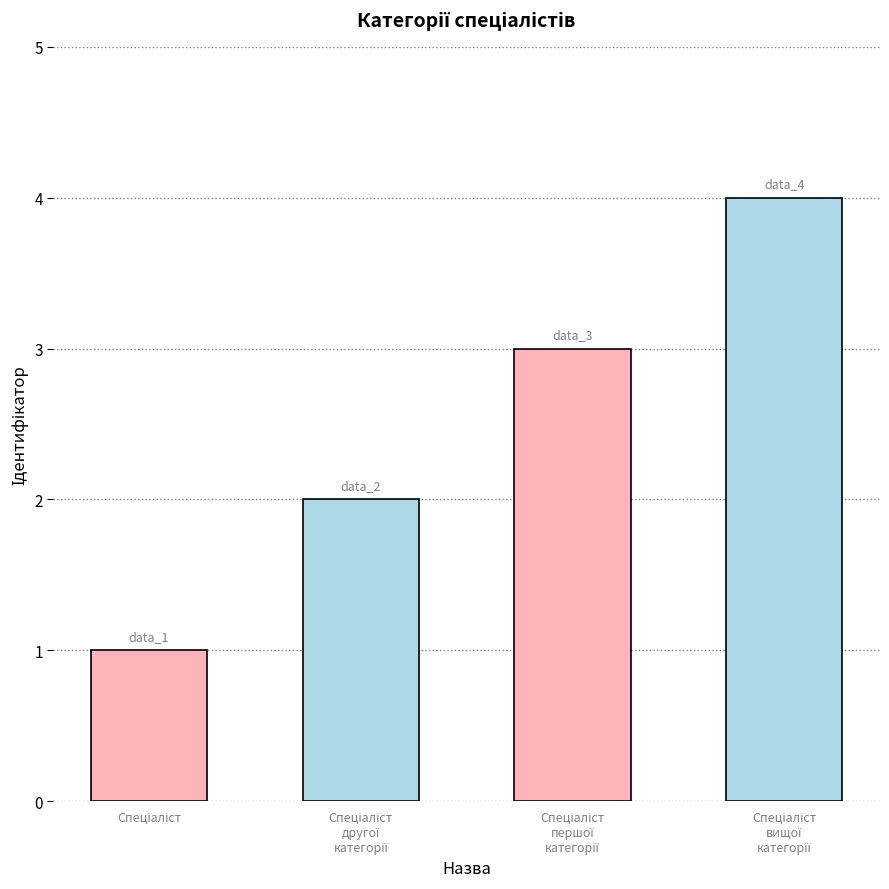

Are the bars grouped side by side (vs. stacked)?

No